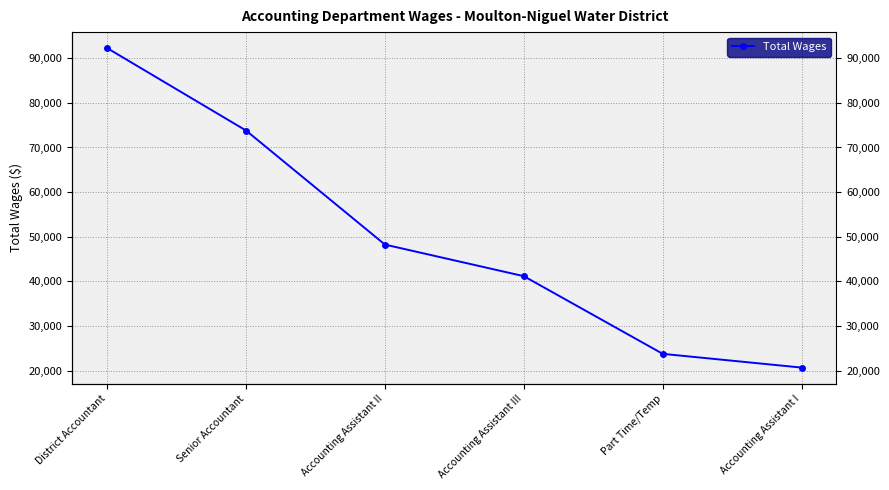

How many distinct data groups are displayed?

1